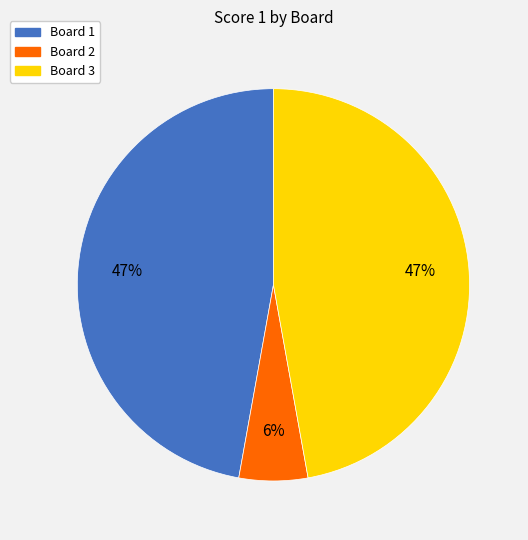

Between Board 2 and Board 1, which is larger?

Board 1